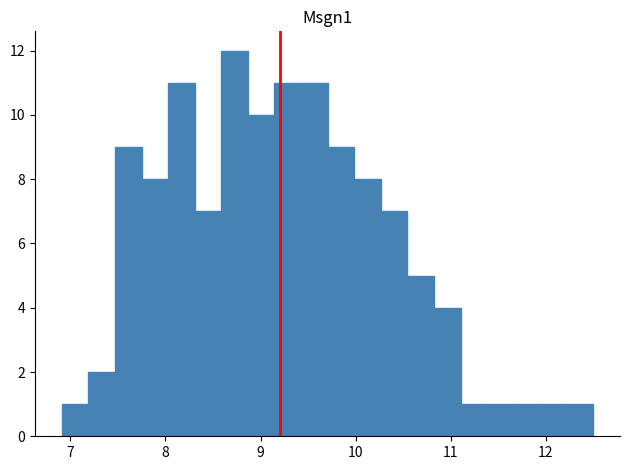

Read against the x-axis, roughly where is the centre of the tallest bar?

8.7